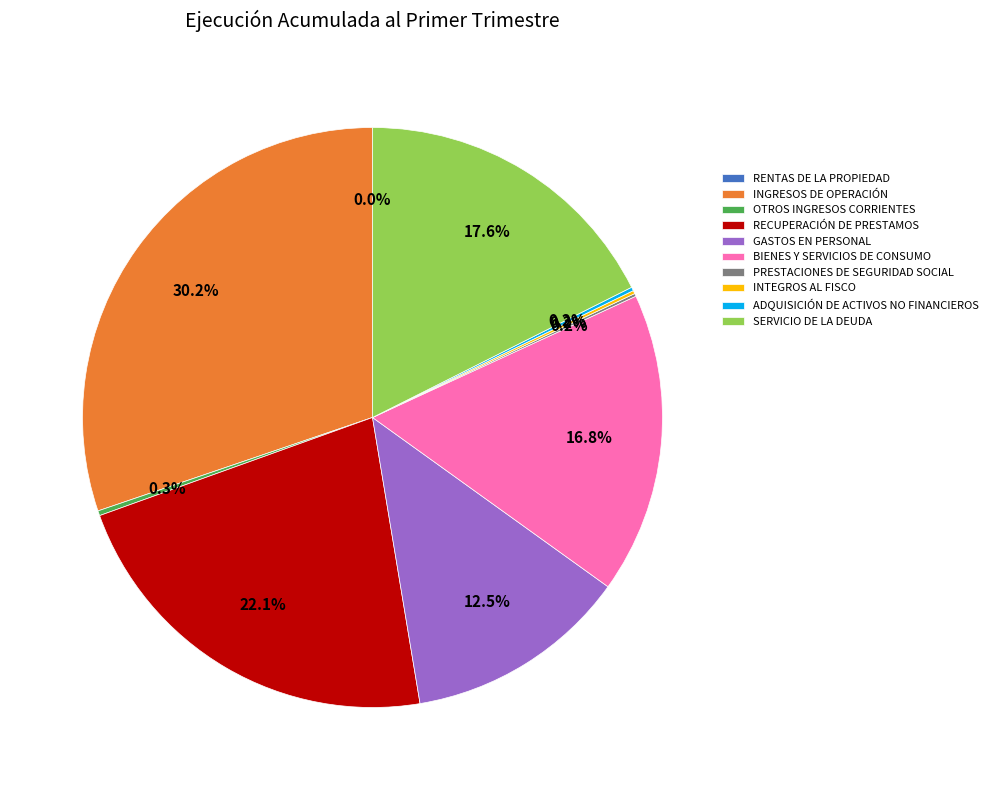

Which slice is the largest?

INGRESOS DE OPERACIÓN